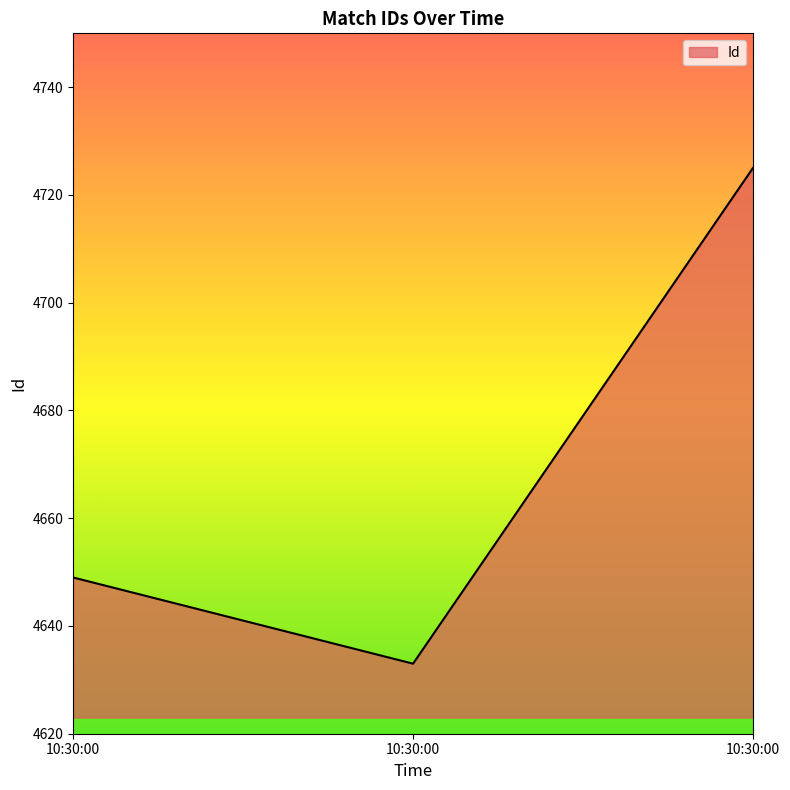

Which category has the lowest value across all series?

10:30:00